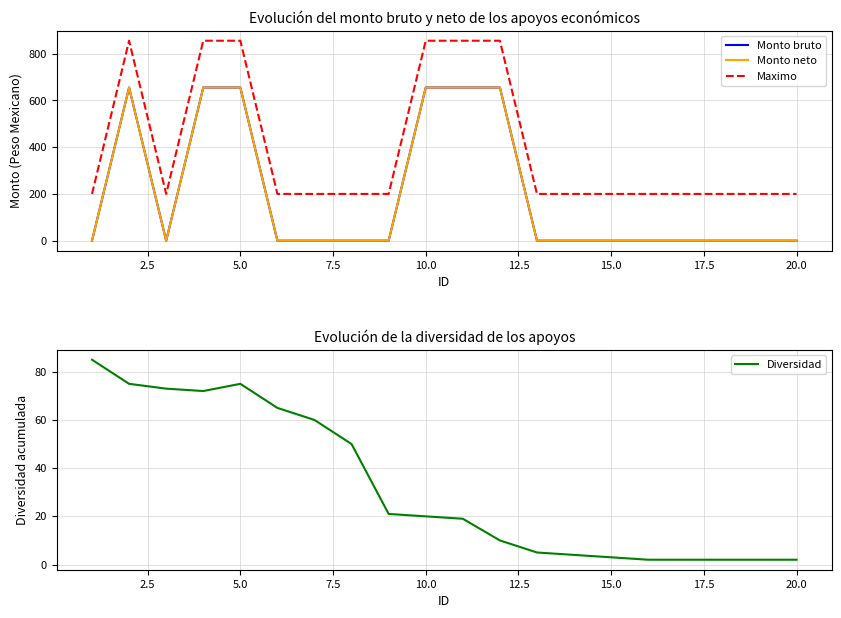

What are all the series names shown in the legend?

Monto bruto, Monto neto, Maximo, Diversidad